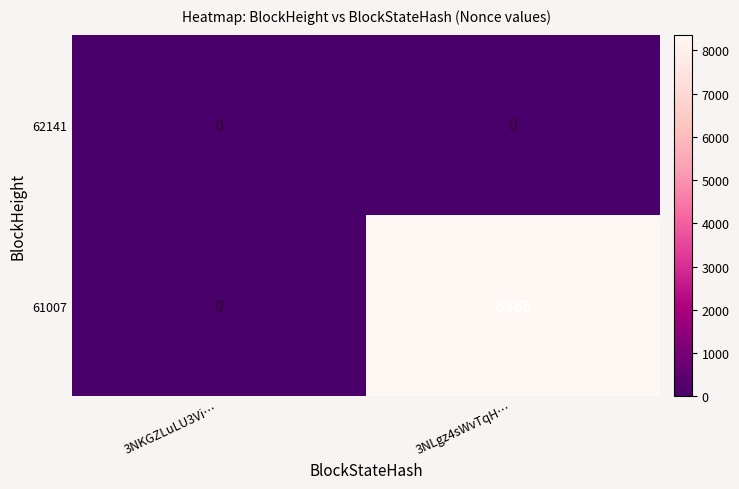

Which series changed the most between 3NKGZLuLU3Vi… and 3NLgz4sWvTqH…?

61007